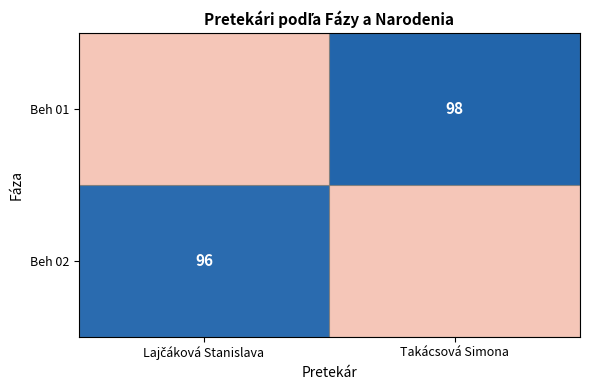

The Beh 01 series shows 167 at Takácsová Simona. True or false?

False